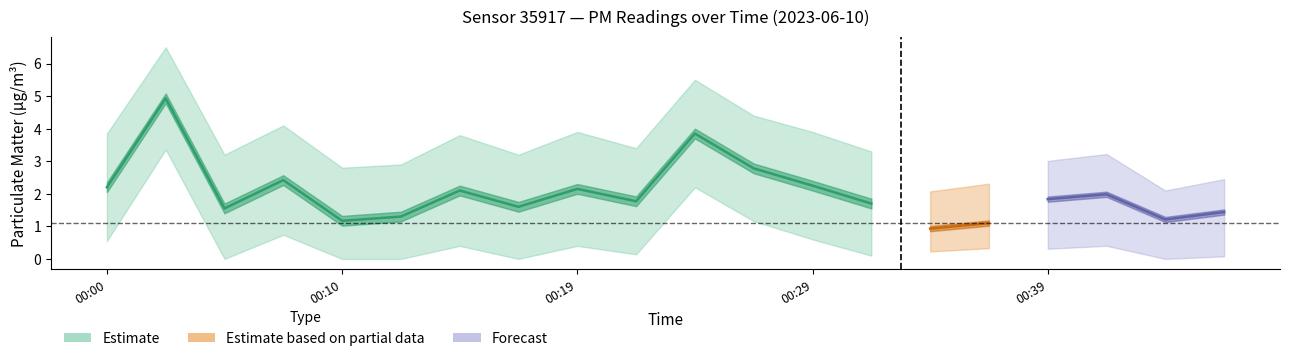

True or false: P1_upper has a value of 5.7 at 00:07.

False